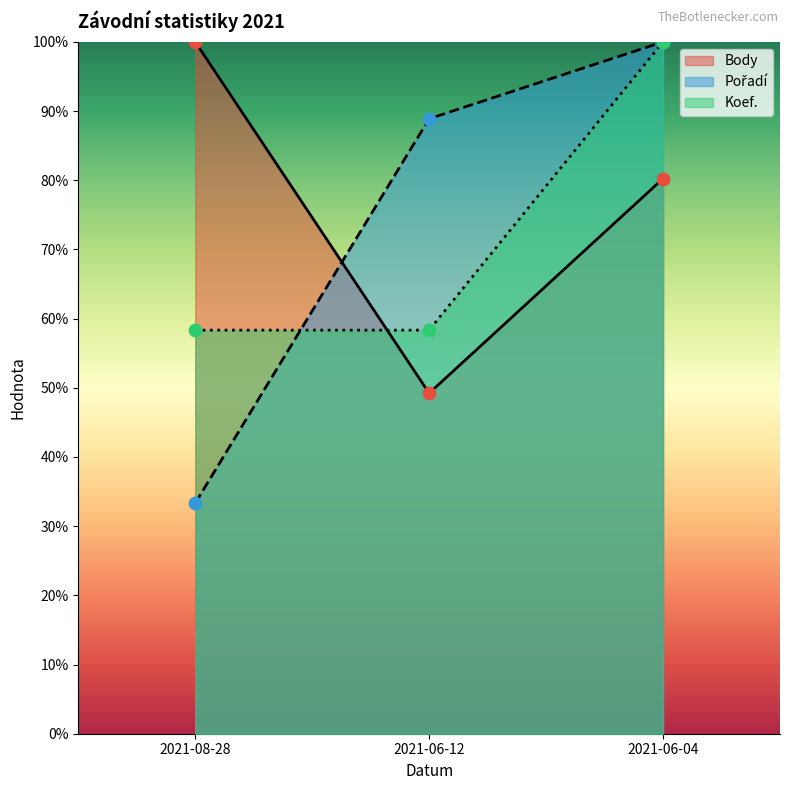

Which series has the largest total across all categories?

Body